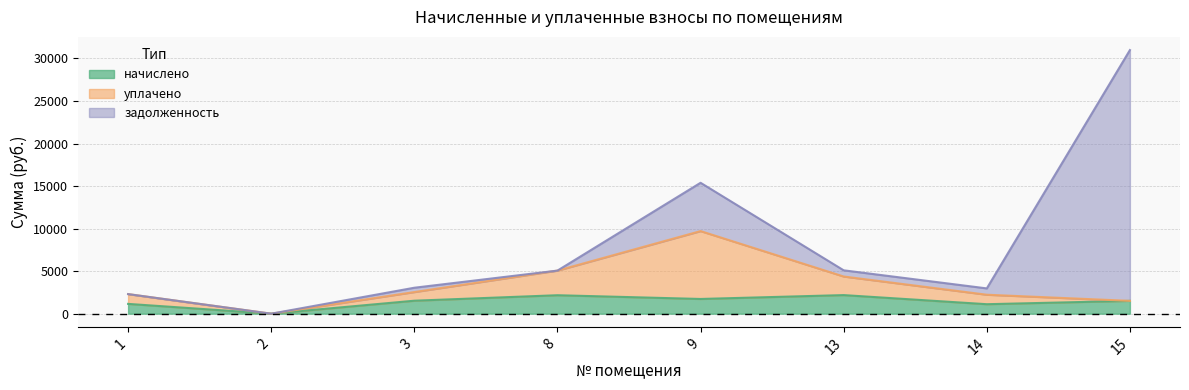

Reading left to right, transcribe all the data shown in this chart.

начислено: 1=1151.1	2=0.0	3=1525.0	8=2170.3	9=1730.3	13=2184.9	14=1114.5	15=1506.7
уплачено: 1=1151.1	2=0.0	3=1016.7	8=2893.7	9=7978.7	13=2184.9	14=1114.5	15=0.0
задолженность: 1=0.0	2=0.0	3=508.4	8=0.0	9=5678.6	13=728.3	14=743.0	15=29482.0